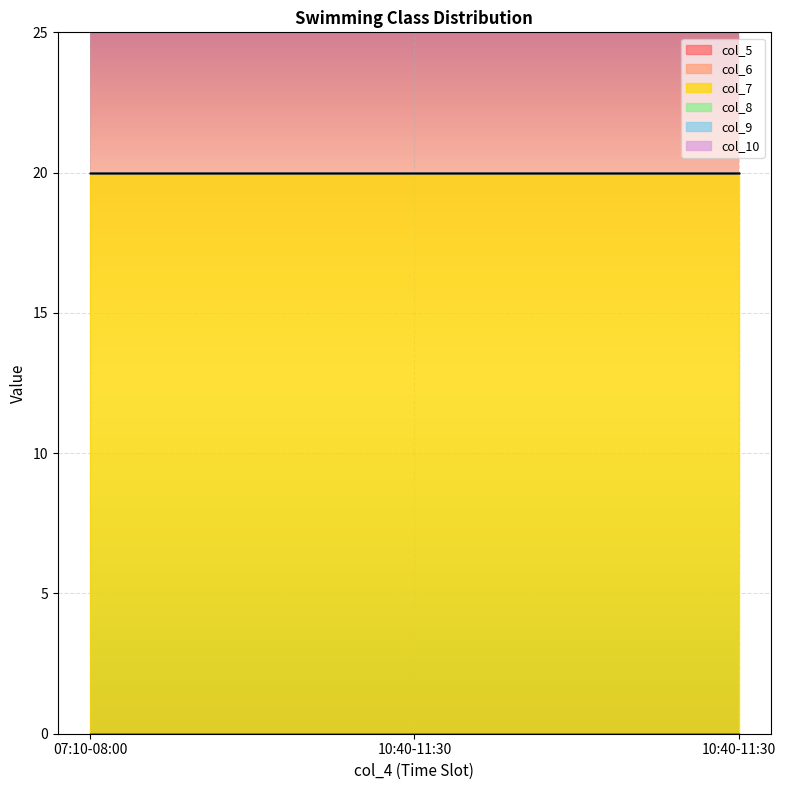

List the series in order of their peak value, lowest first.

col_5, col_6, col_8, col_9, col_10, col_7